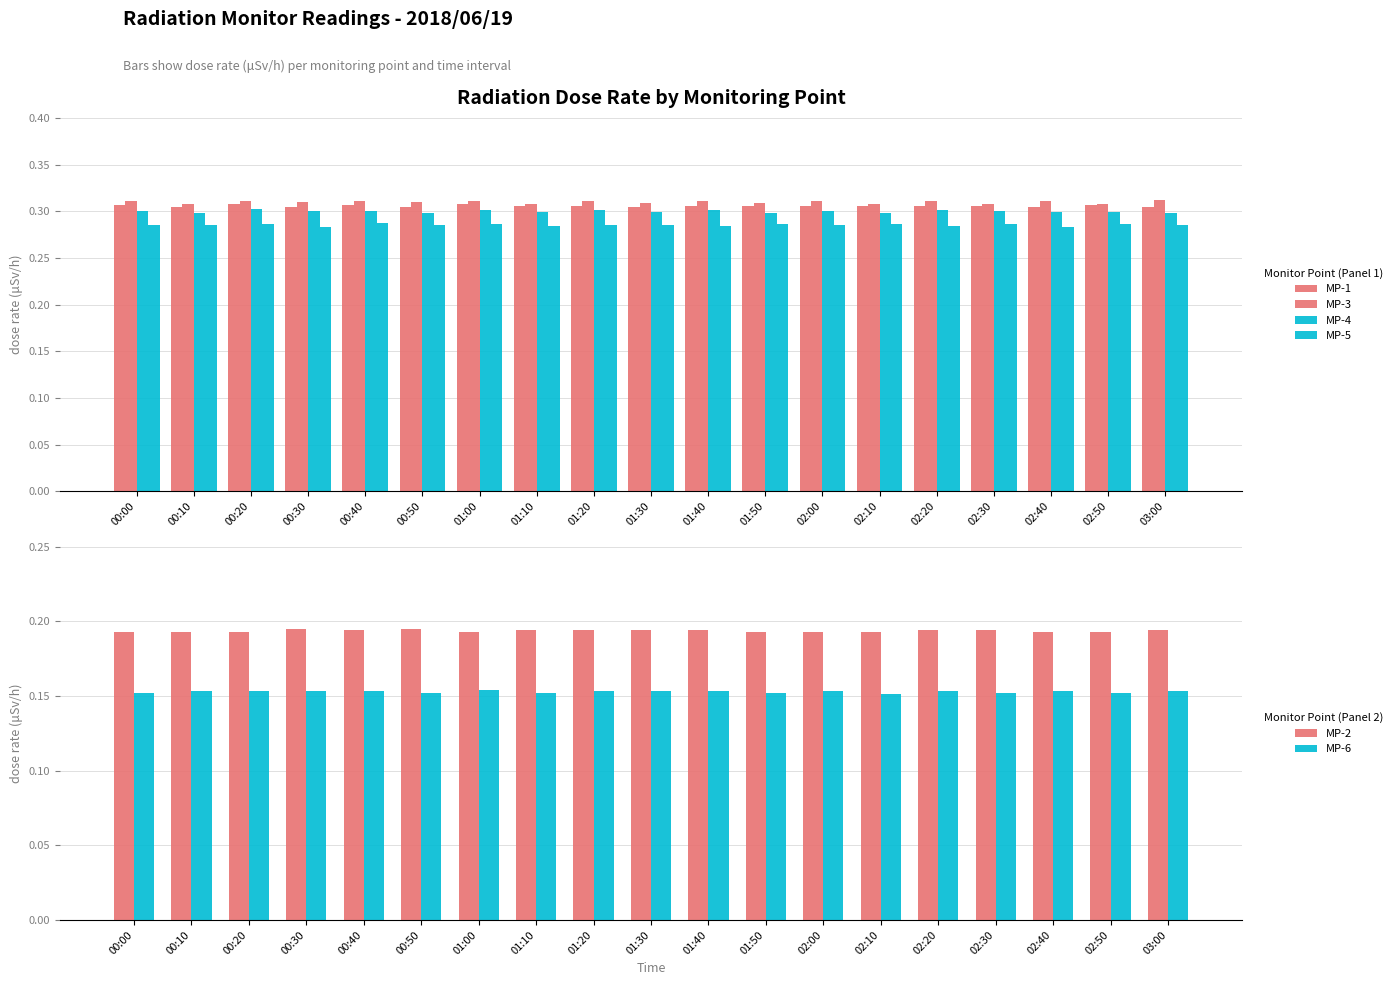

What is the average value of the MP-1 series?

0.3